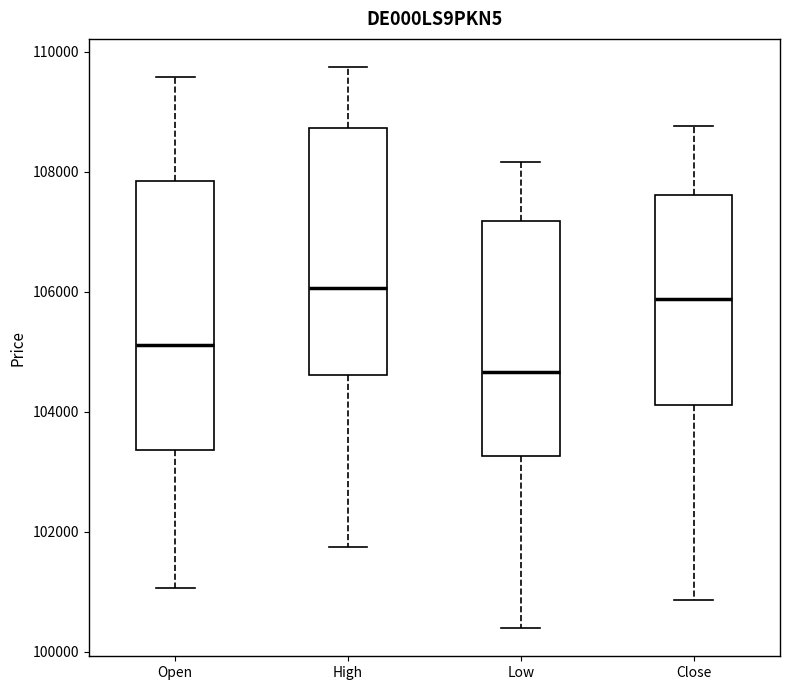

Reading left to right, read every box against the y-axis: the position of its median line, the range the box covers, and the ends of its whiskers. The values are not printed on the chart, so give them approximately, as read against the axis.

Open: median 105200, box 103400 to 107800, whiskers 101000 to 109600
High: median 106000, box 104600 to 108800, whiskers 101800 to 109800
Low: median 104600, box 103200 to 107200, whiskers 100400 to 108200
Close: median 105800, box 104200 to 107600, whiskers 100800 to 108800